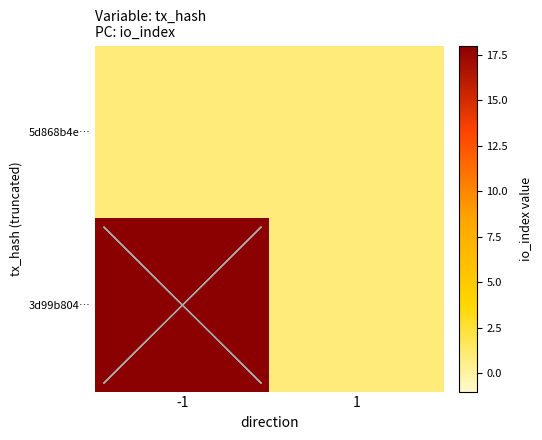

Reading left to right, transcribe all the data shown in this chart.

5d868b4e…: -1=1	1=1
3d99b804…: -1=18	1=1